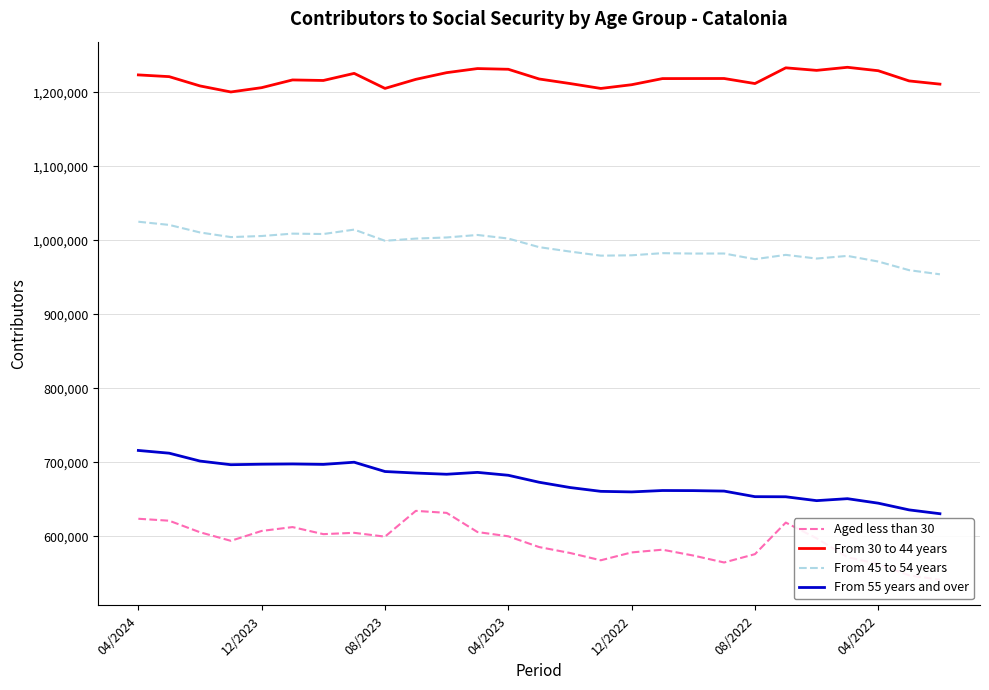

Which series has the widest spread of values?

Aged less than 30